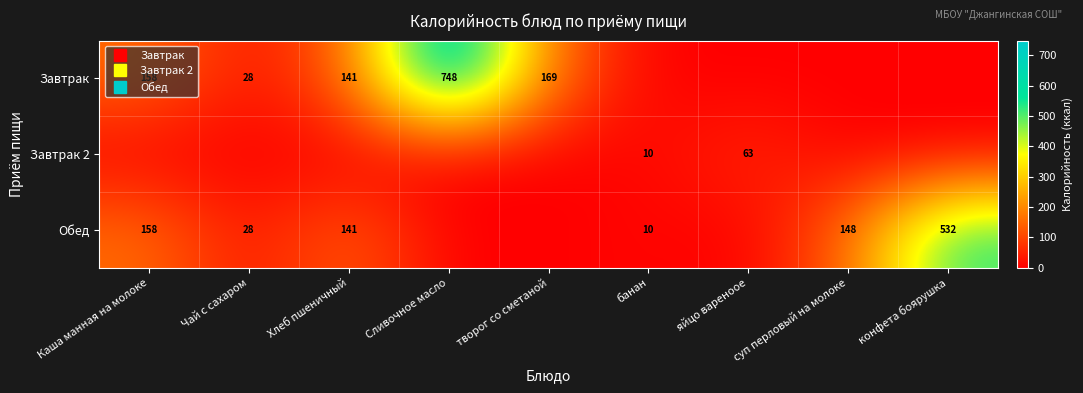

Which series changed the most between Хлеб пшеничный and конфета боярушка?

Обед